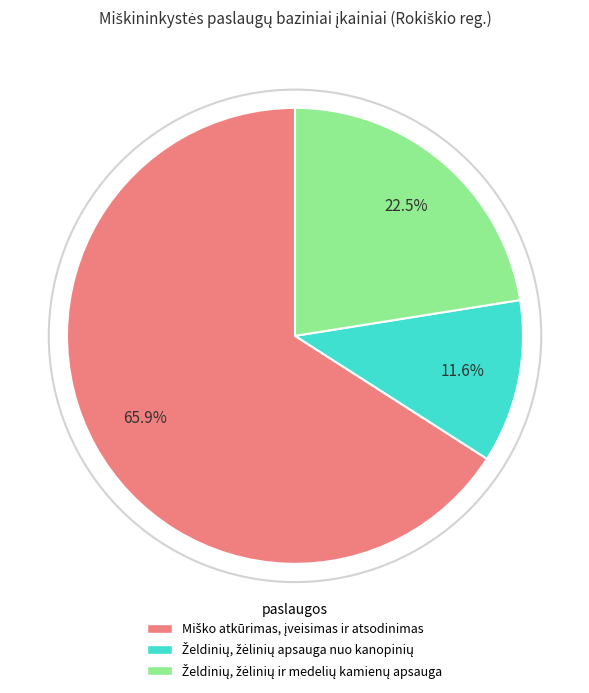

Does any single category account for the majority?

Yes